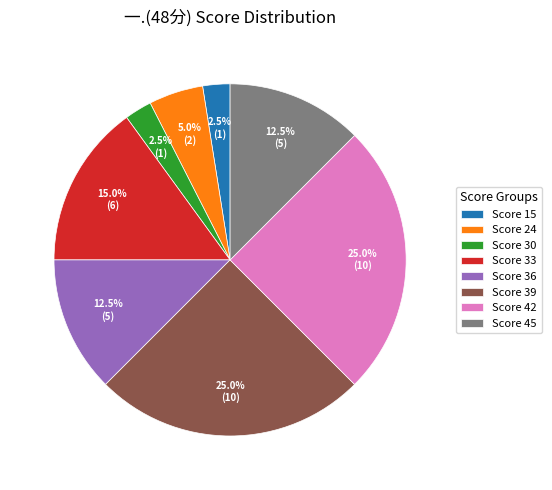

What portion of the pie excludes Score 24?

95.0%